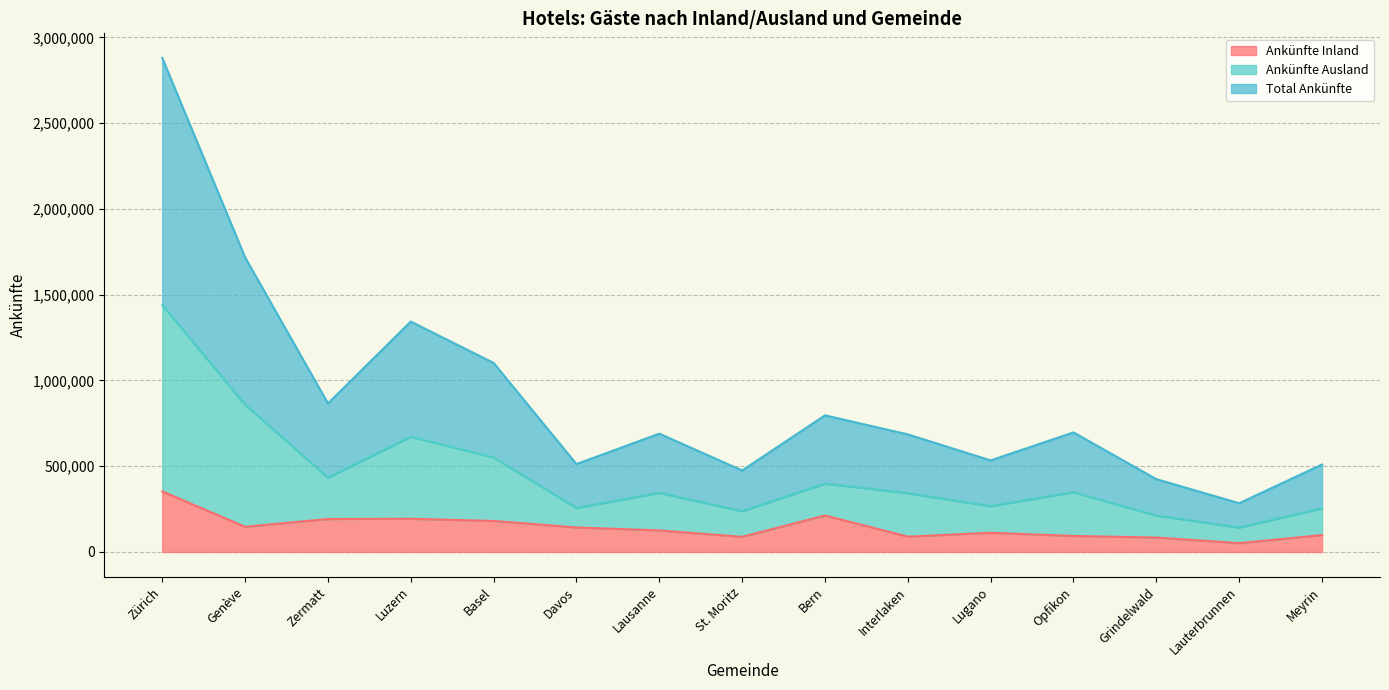

What is the difference between the maximum and minimum values in the Total Ankünfte series?

2595824